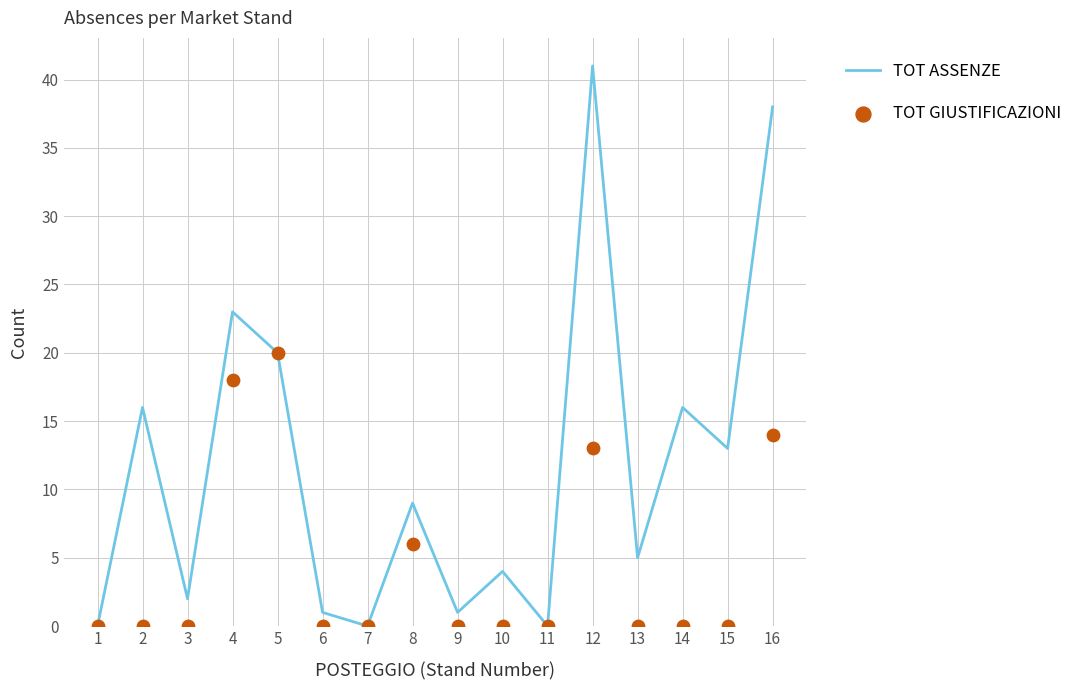

Which series reaches the maximum Y coordinate?

TOT ASSENZE